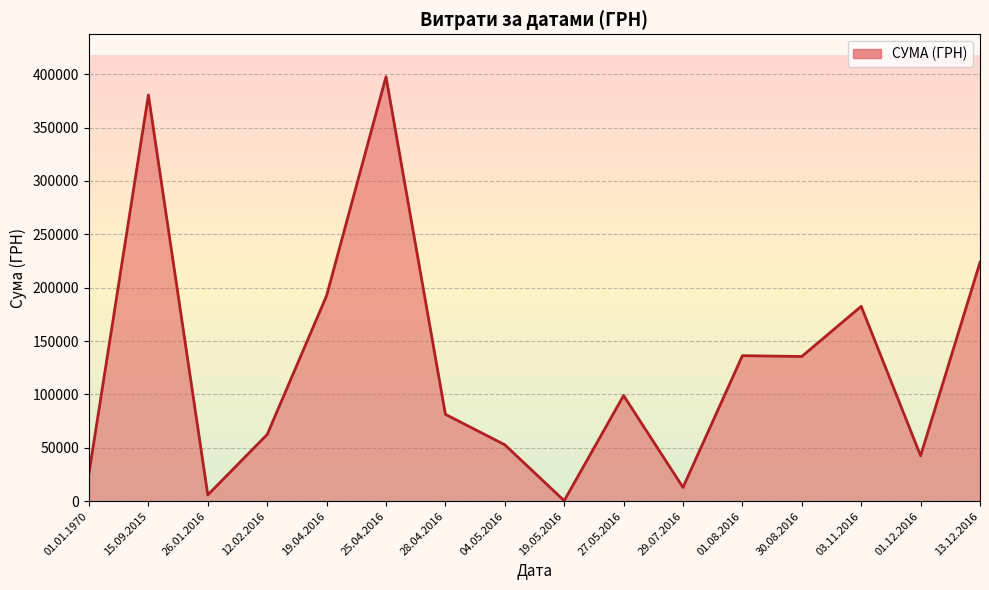

At which label is the value closest to 199046?

19.04.2016